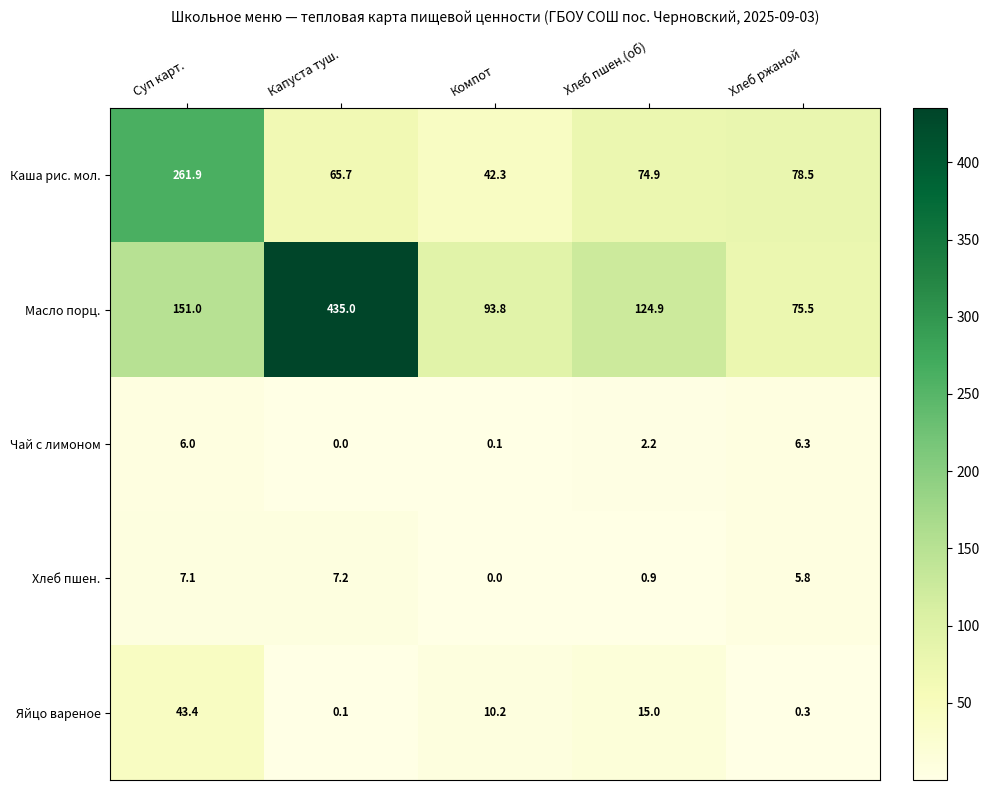

At which label is Яйцо вареное closest to 21?

Хлеб пшен.(об)